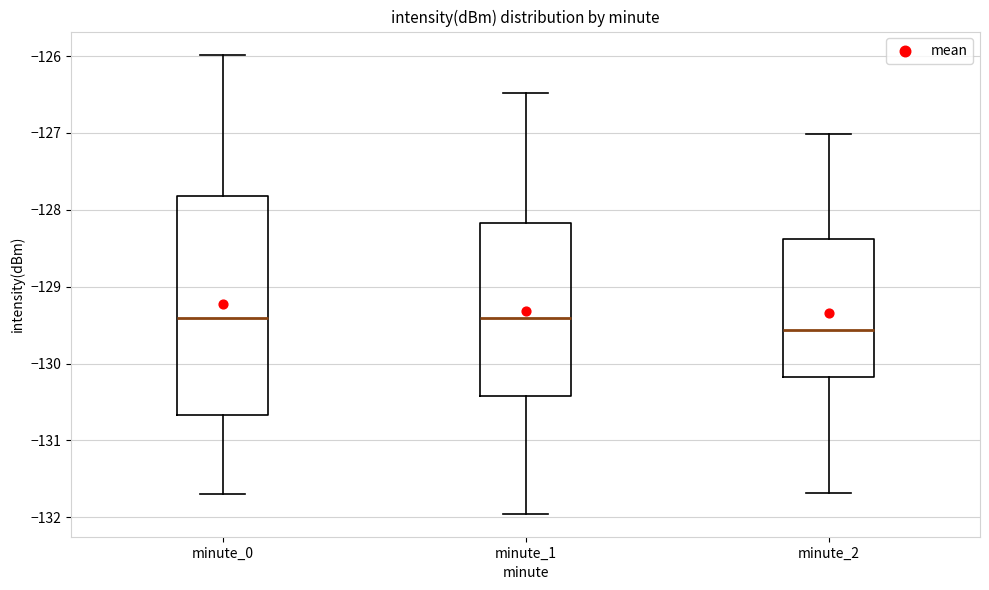

Where is the upper edge of the box for minute_0 on the y-axis? The values are not printed on the chart, so give them approximately, as read against the axis.

-127.8